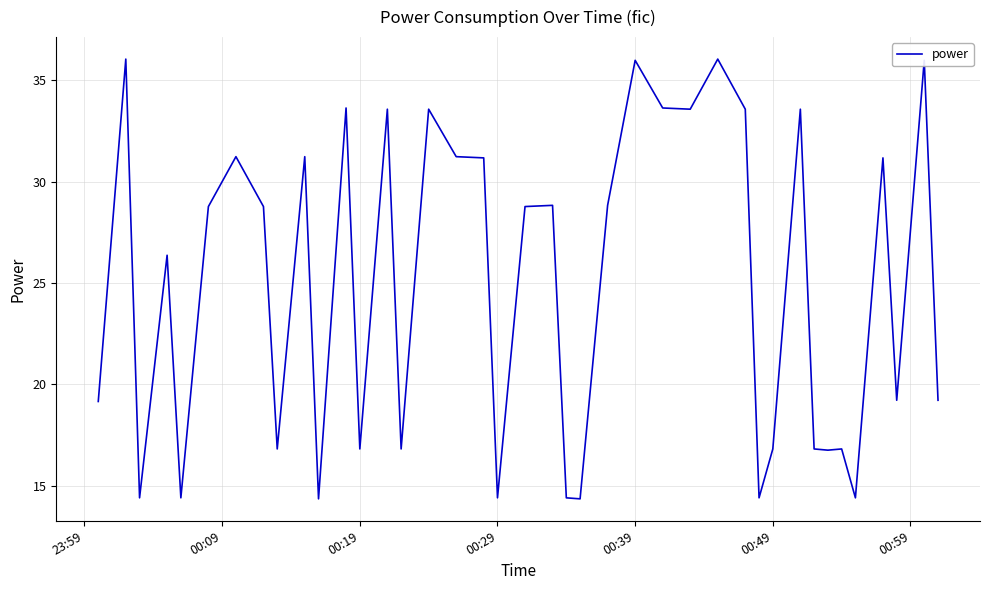

What is the greatest value displayed?

36.0